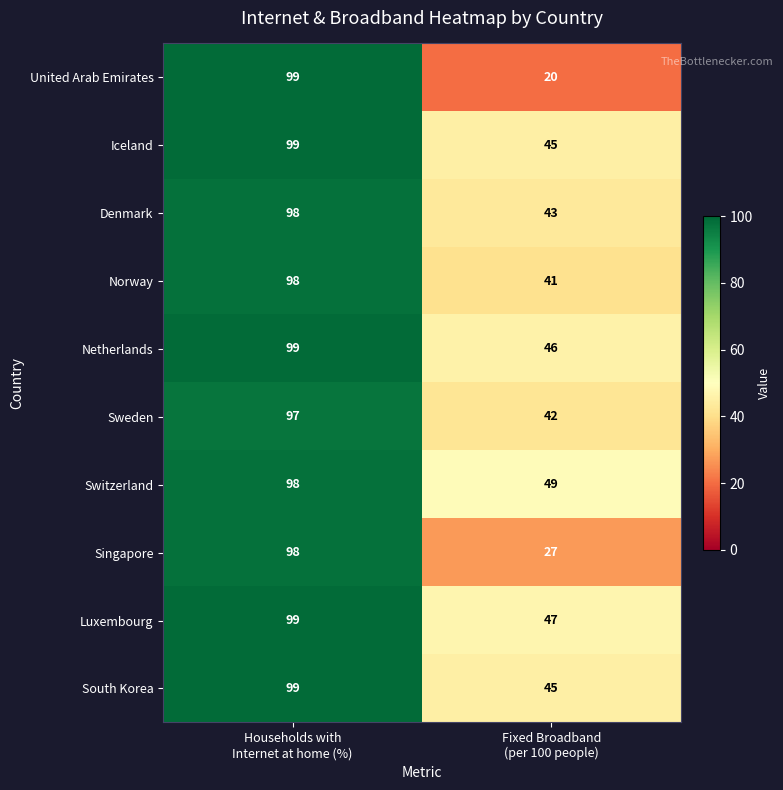

Which series has the widest spread of values?

United Arab Emirates